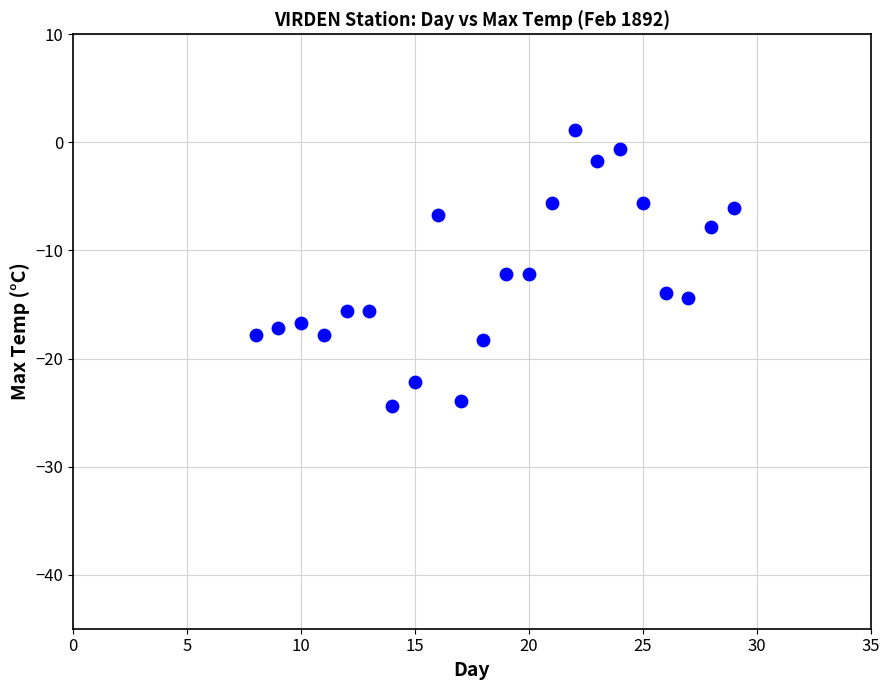

What is the range of Y values (max minus min)?

25.5